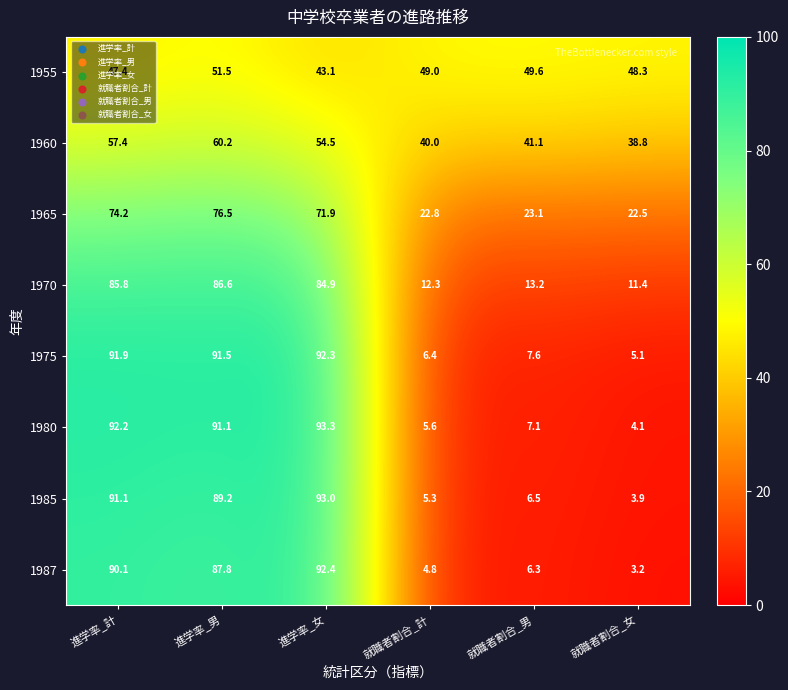

The 1980 series shows 7.0 at 就職者割合_女. True or false?

False